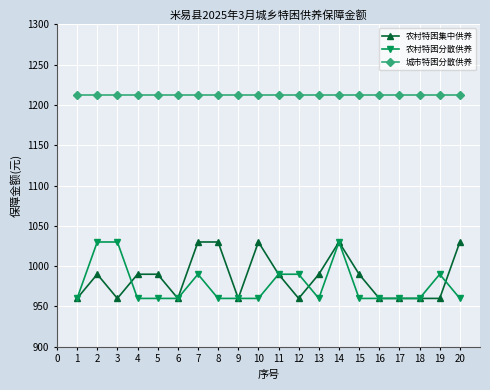

True or false: 城市特困分散供养 and 农村特困分散供养 intersect in this chart.

False